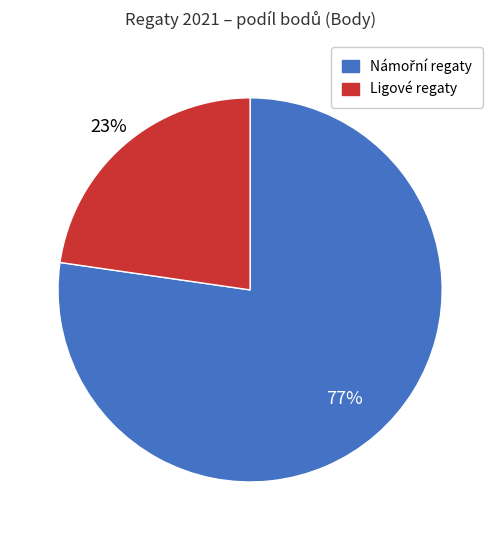

True or false: Ligové regaty accounts for 30% of the total.

False